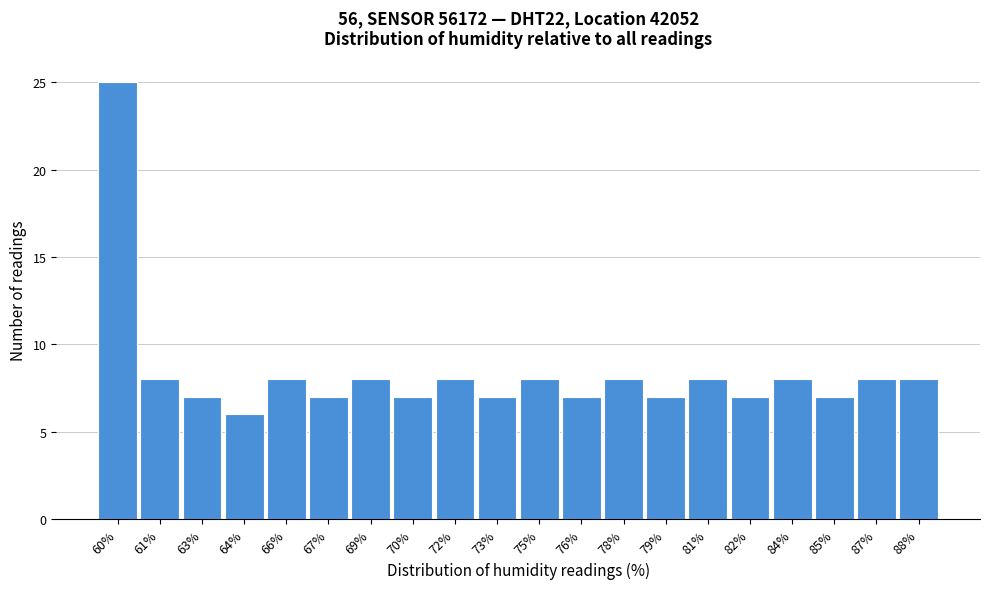

Reading left to right, what are all the values shown in this chart?

25	8	7	6	8	7	8	7	8	7	8	7	8	7	8	7	8	7	8	8